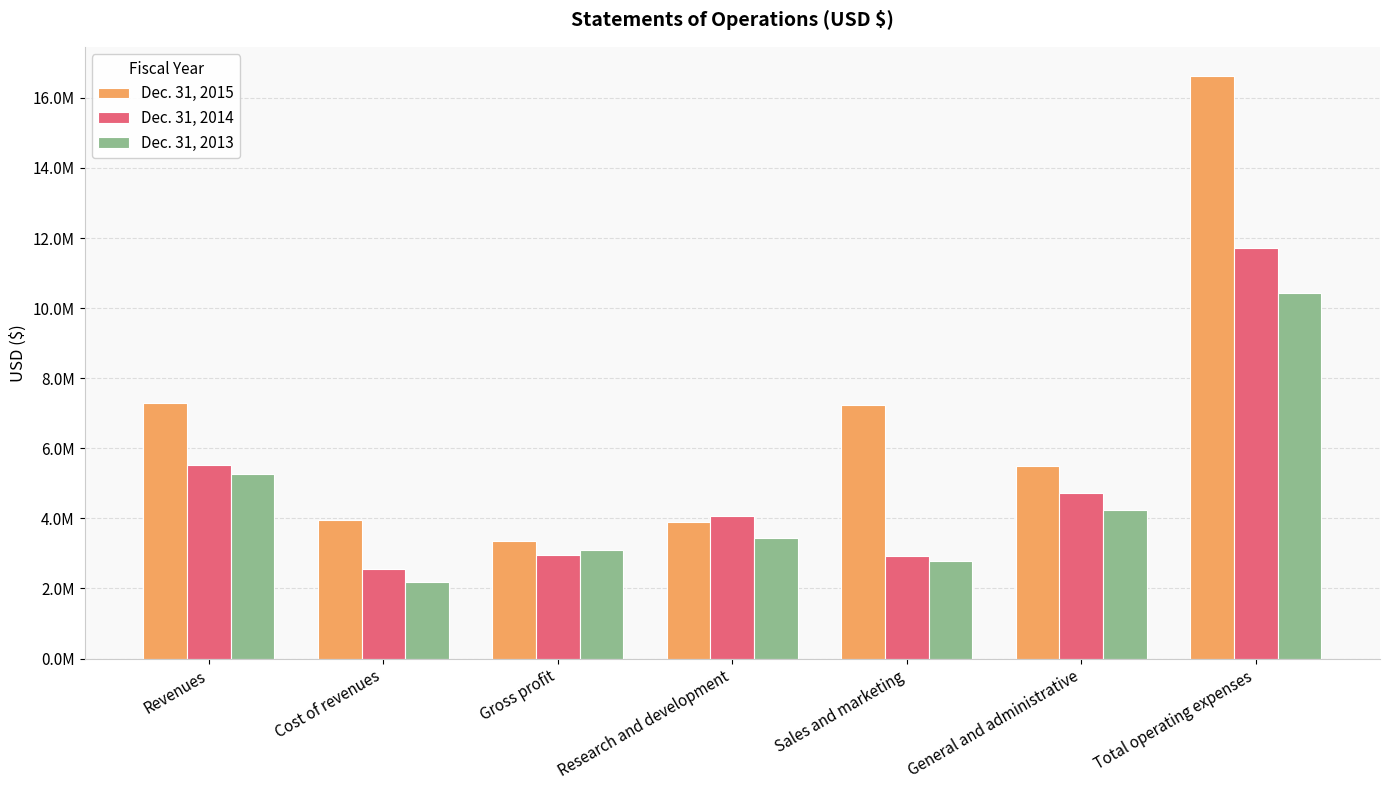

What are all the series names shown in the legend?

Dec. 31, 2015, Dec. 31, 2014, Dec. 31, 2013